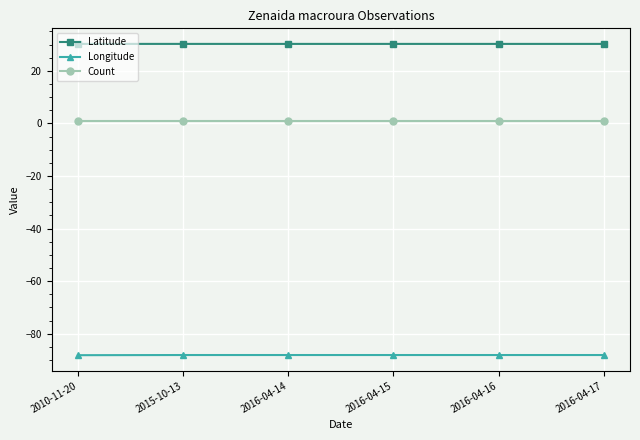

True or false: Count and Latitude intersect in this chart.

False